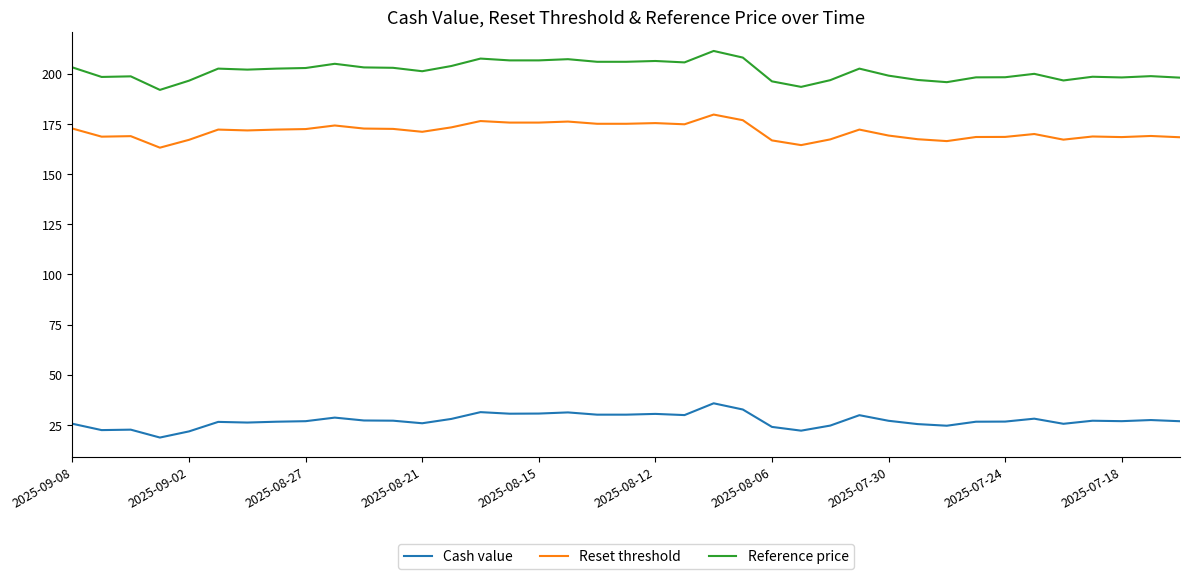

Rank the series by their maximum value, from lowest to highest.

Cash value, Reset threshold, Reference price